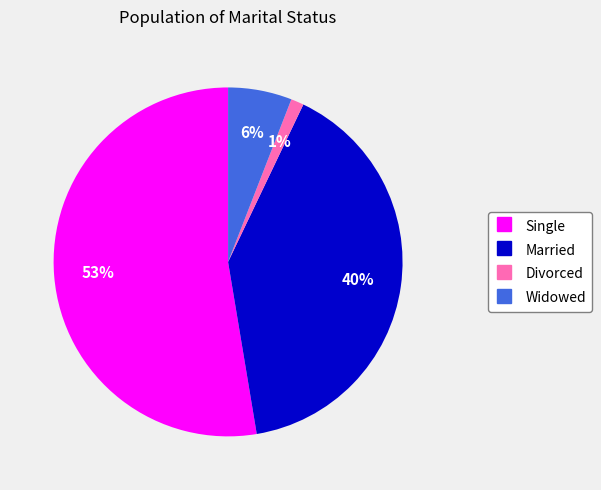

Combined, do Single and Divorced account for over 50%?

Yes